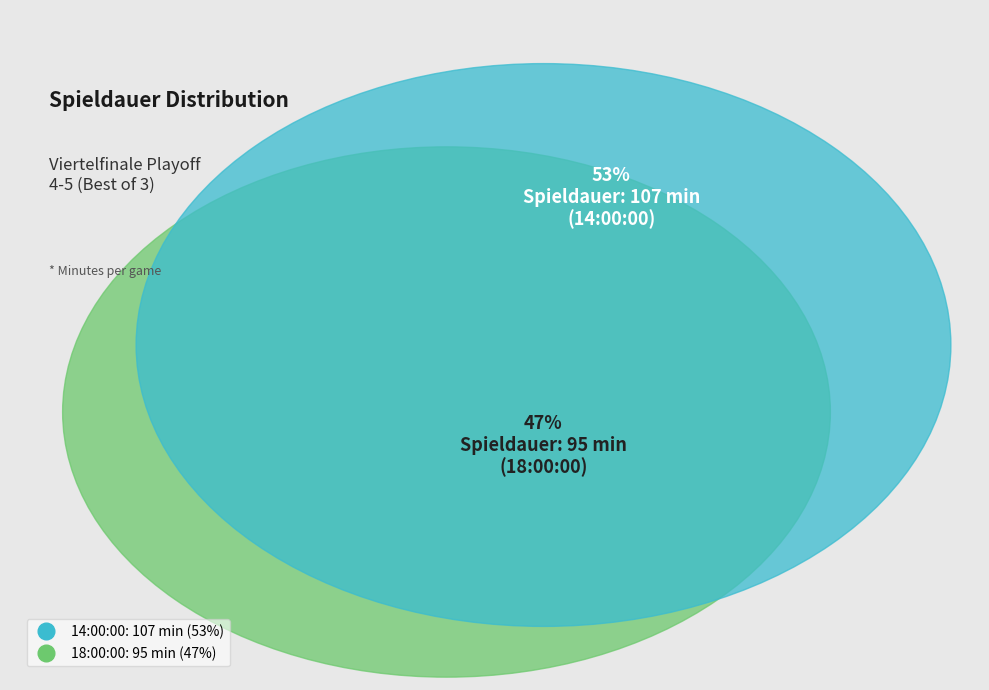

Rank the categories by value from highest to lowest.

14:00:00, 18:00:00